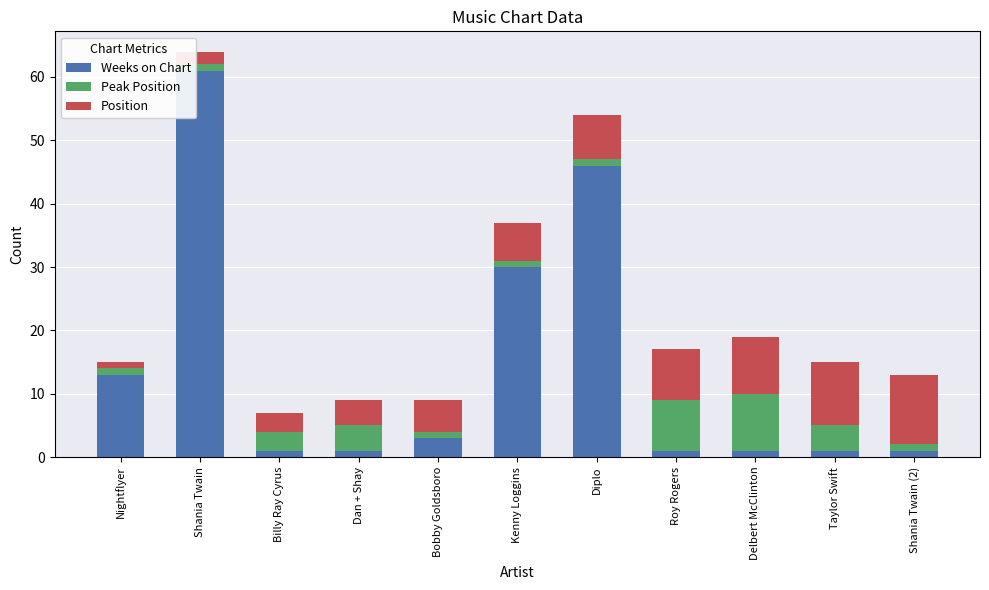

The Weeks on Chart series shows 1 at Billy Ray Cyrus. True or false?

True